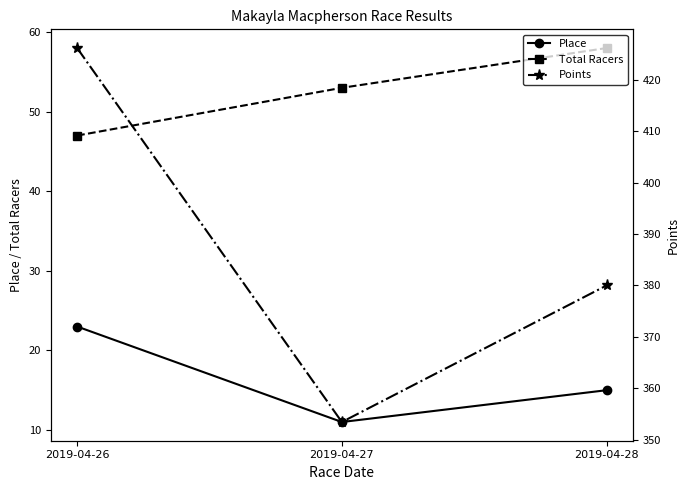

How many Total Racers values are between 47 and 58?

3